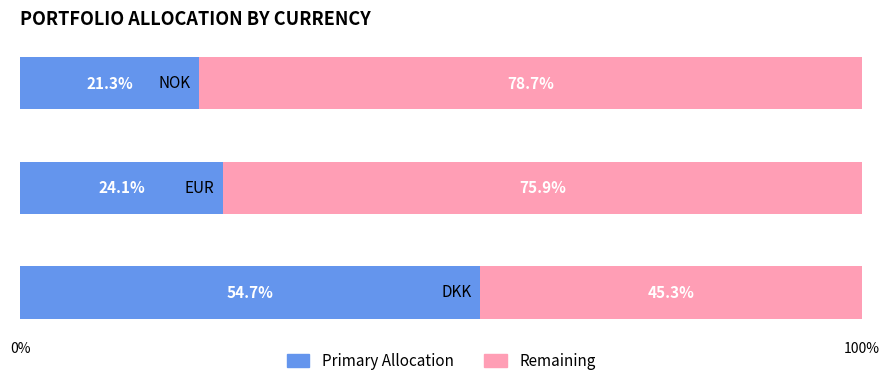

What is the lowest value of the Primary Allocation series?

21.3